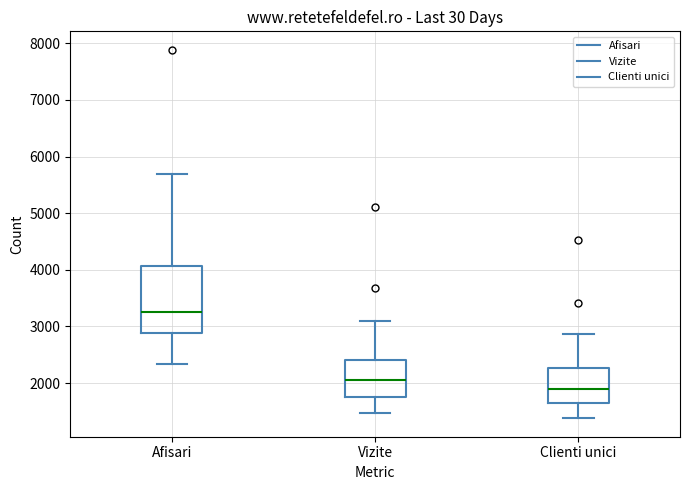

Reading left to right, transcribe this box plot: for each box, give where its median line is, the range the box spans, and where its two whiskers end, as read against the y-axis. The values are not printed on the chart, so give them approximately, as read against the axis.

Afisari: median 3300, box 2900 to 4100, whiskers 2300 to 5700
Vizite: median 2000, box 1700 to 2400, whiskers 1500 to 3100
Clienti unici: median 1900, box 1600 to 2300, whiskers 1400 to 2900